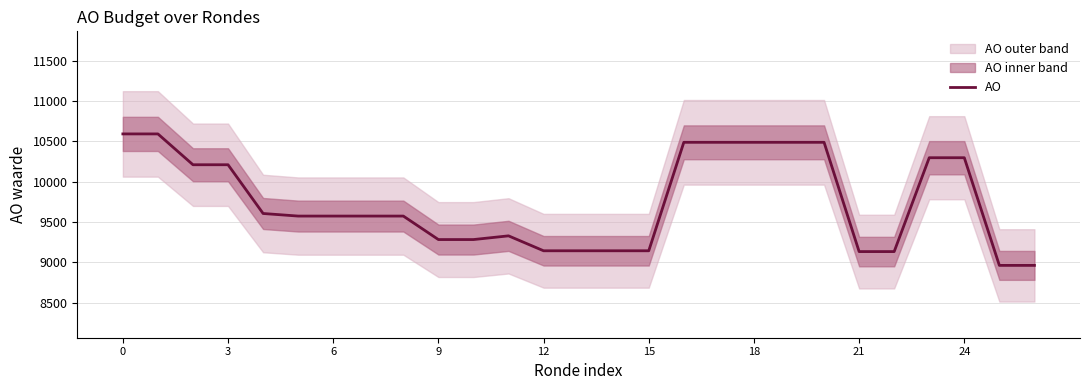

Is this an area chart (filled region under the line)?

No